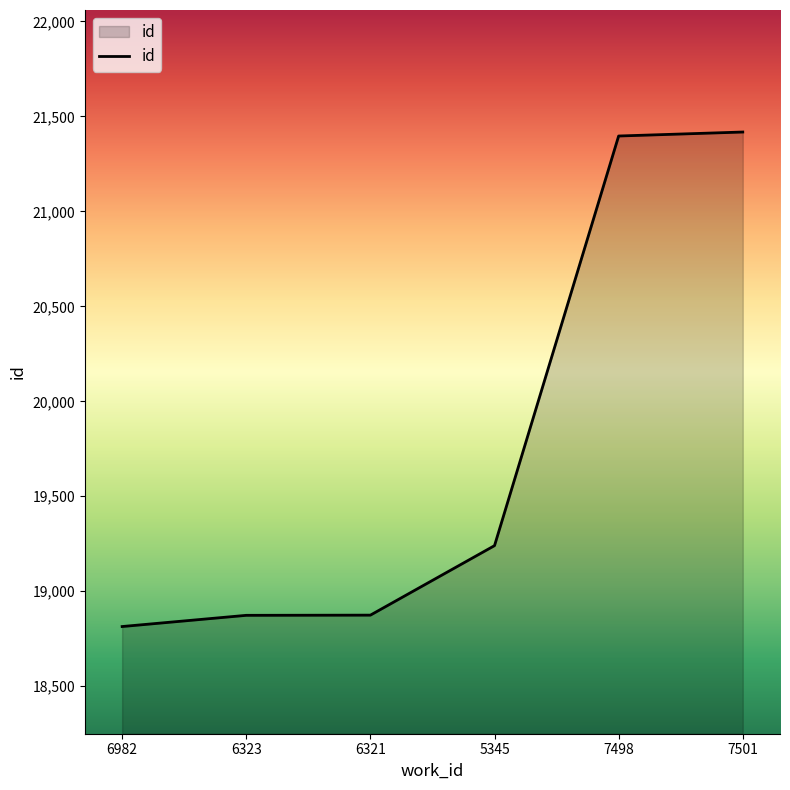

What is the maximum value shown in the chart?

21418